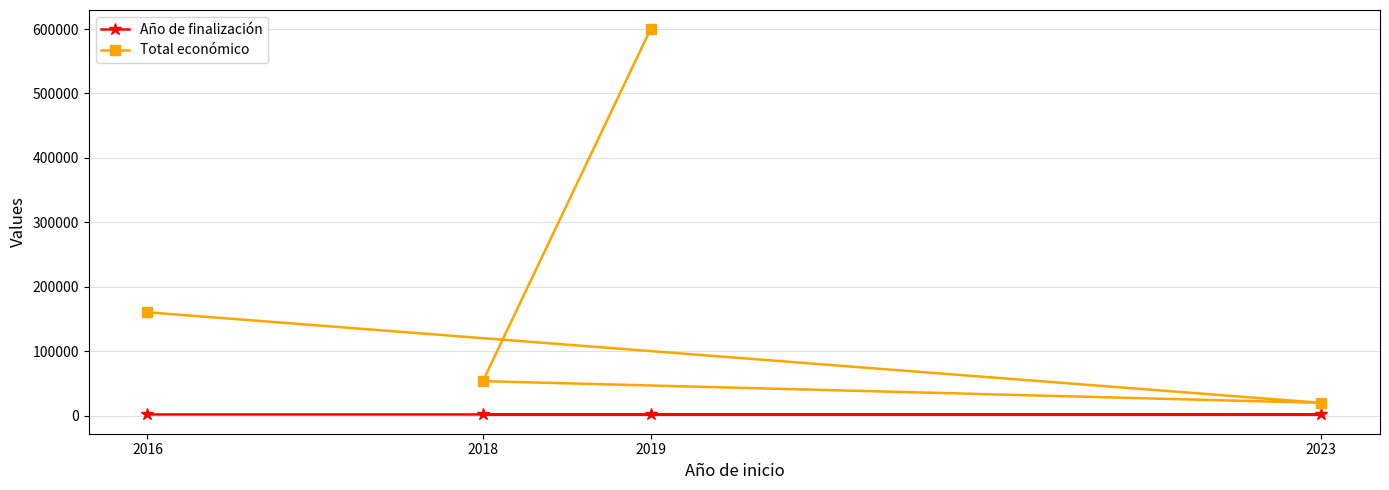

List the series in order of their overall mean, highest first.

Total económico, Año de finalización